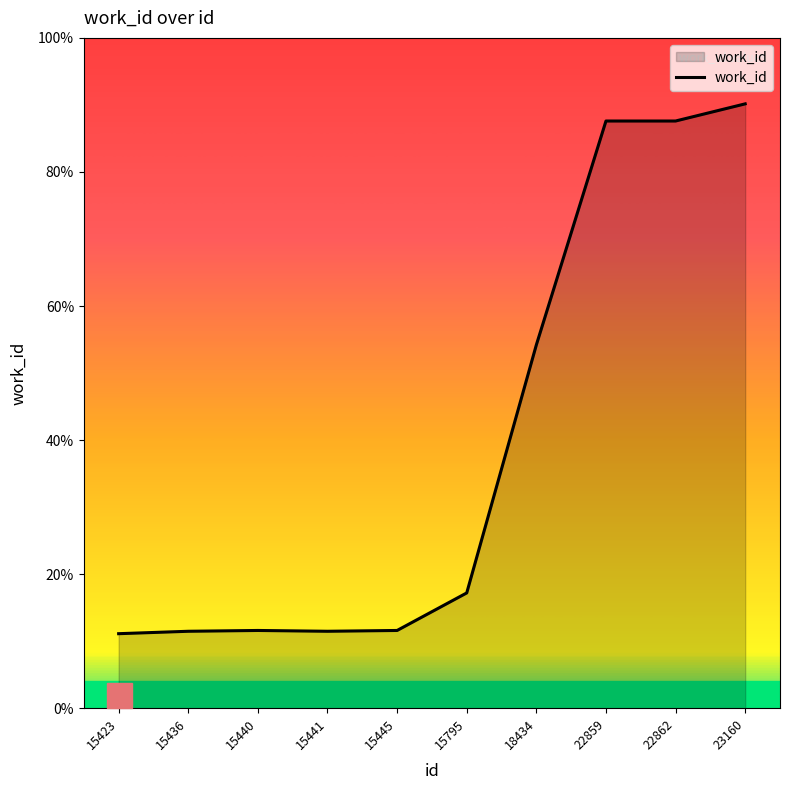

Reading left to right, transcribe all the data shown in this chart.

15423=5778	15436=5787	15440=5790	15441=5787	15445=5790	15795=5930	18434=6855	22859=7690	22862=7690	23160=7754